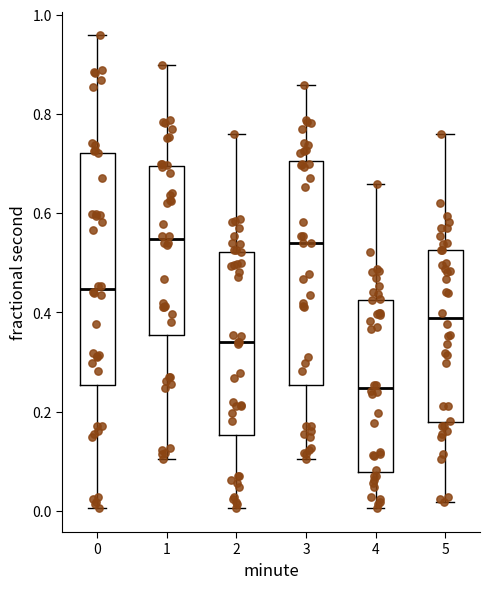

Reading left to right, transcribe this box plot: for each box, give where its median line is, the range the box spans, and where its two whiskers end, as read against the y-axis. The values are not printed on the chart, so give them approximately, as read against the axis.

0: median 0.44, box 0.26 to 0.72, whiskers 0.00 to 0.96
1: median 0.54, box 0.36 to 0.70, whiskers 0.10 to 0.90
2: median 0.34, box 0.16 to 0.52, whiskers 0.00 to 0.76
3: median 0.54, box 0.26 to 0.70, whiskers 0.10 to 0.86
4: median 0.24, box 0.08 to 0.42, whiskers 0.00 to 0.66
5: median 0.38, box 0.18 to 0.52, whiskers 0.02 to 0.76